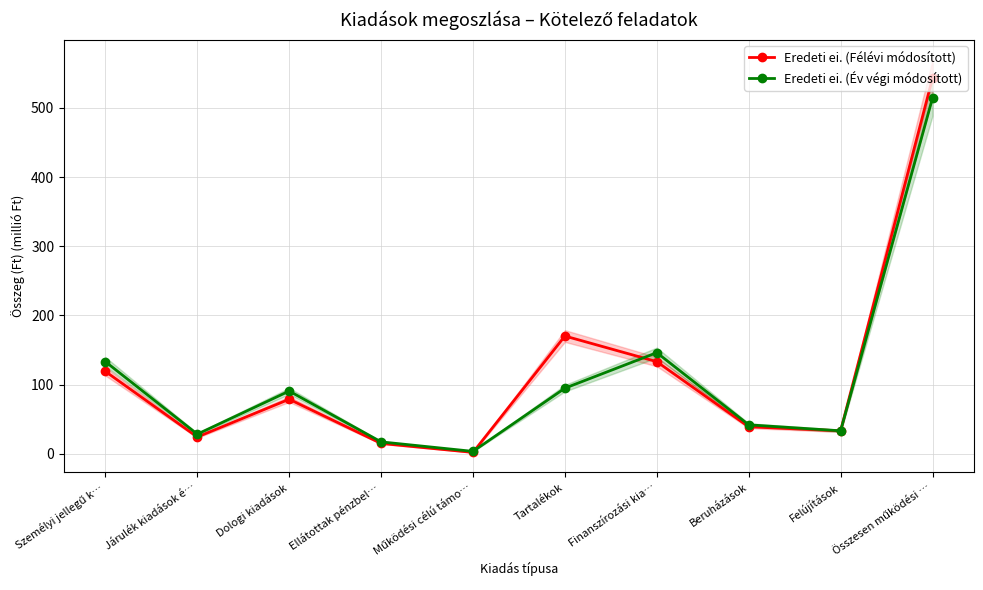

True or false: Eredeti ei. (Félévi módosított) has a value of 64.7 at Beruházások.

False